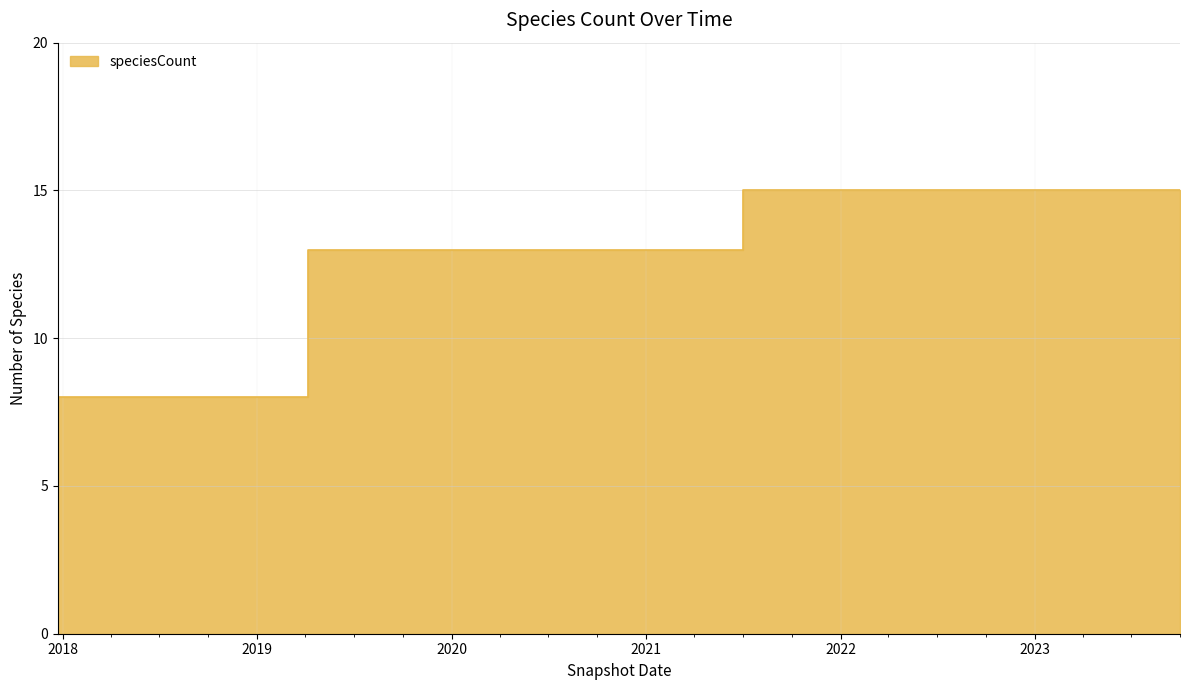

What is the label of the 14th point from the left?

2021-04-01